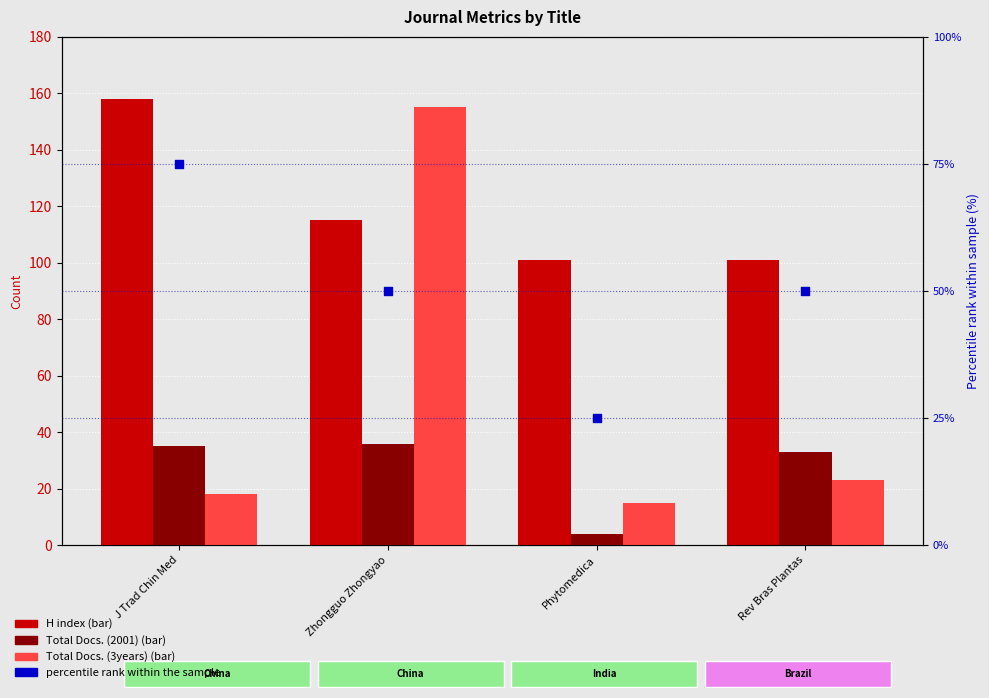

Which series has the widest spread of Y values?

Total Docs. (3years)